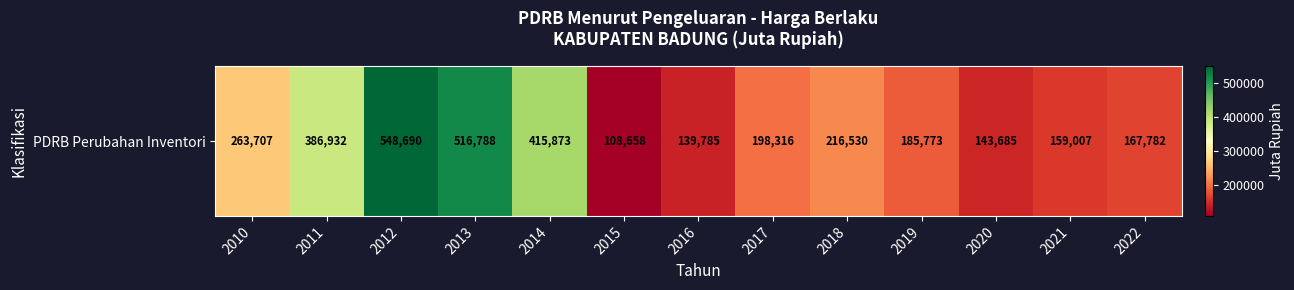

How many data points does each series have?

13